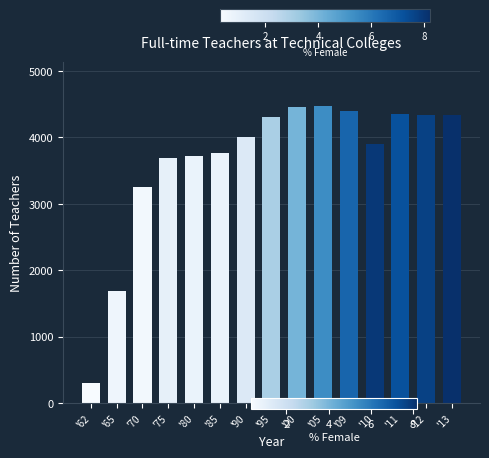

What is the change in value from '65 to '12?

+2646